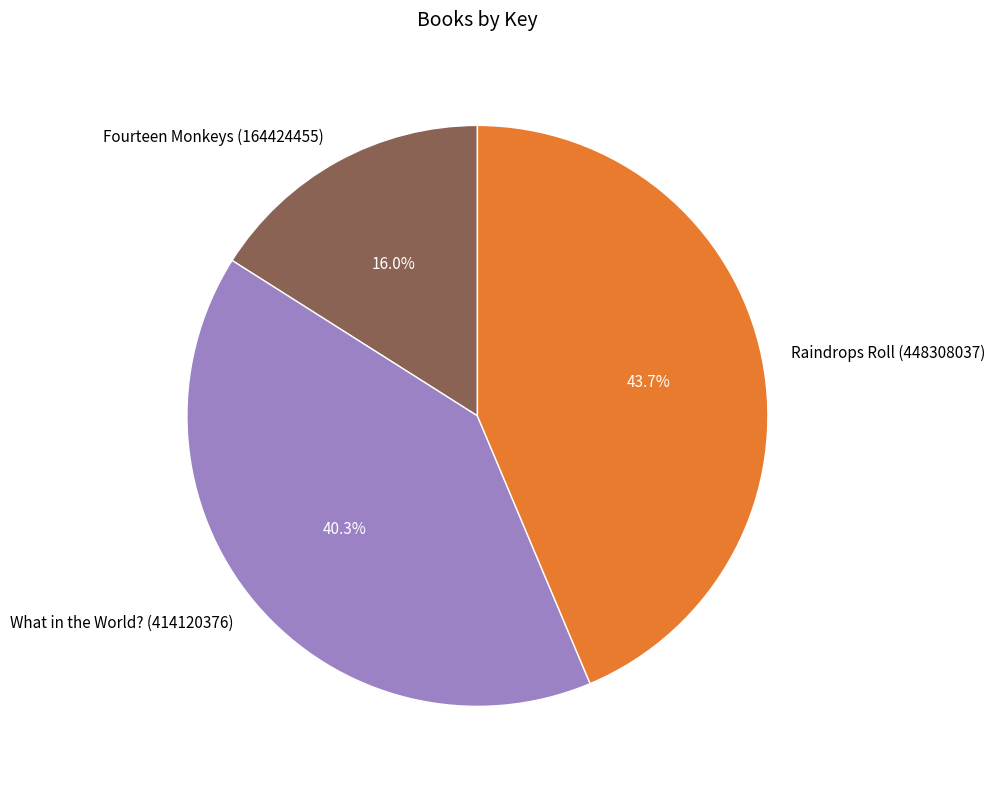

What is the largest slice in the pie chart?

Raindrops Roll (448308037)